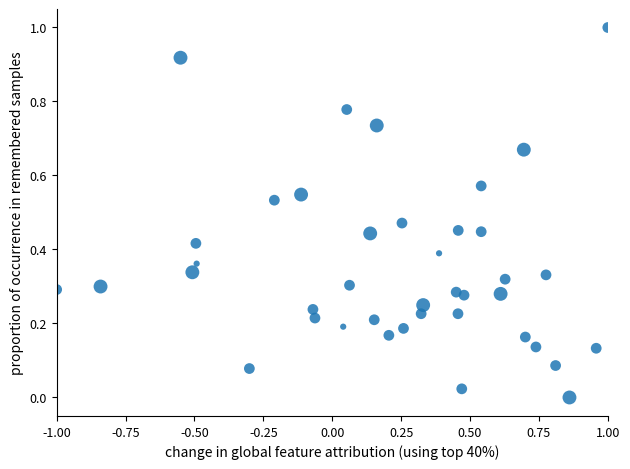

What is the range of X values (max minus min)?

2.0